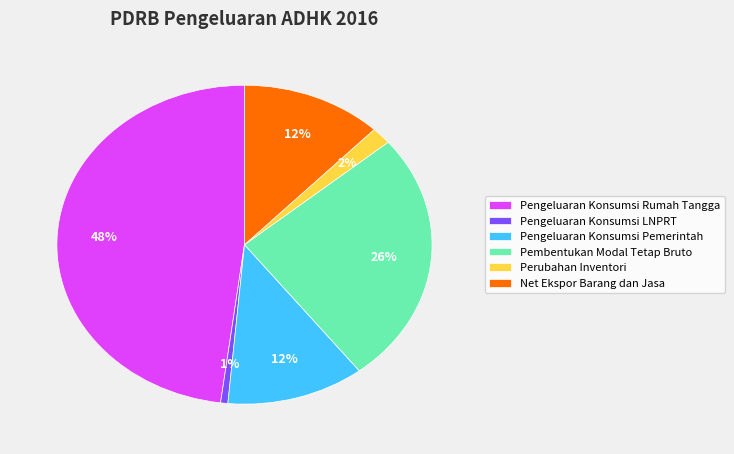

How many segments does this pie chart have?

6